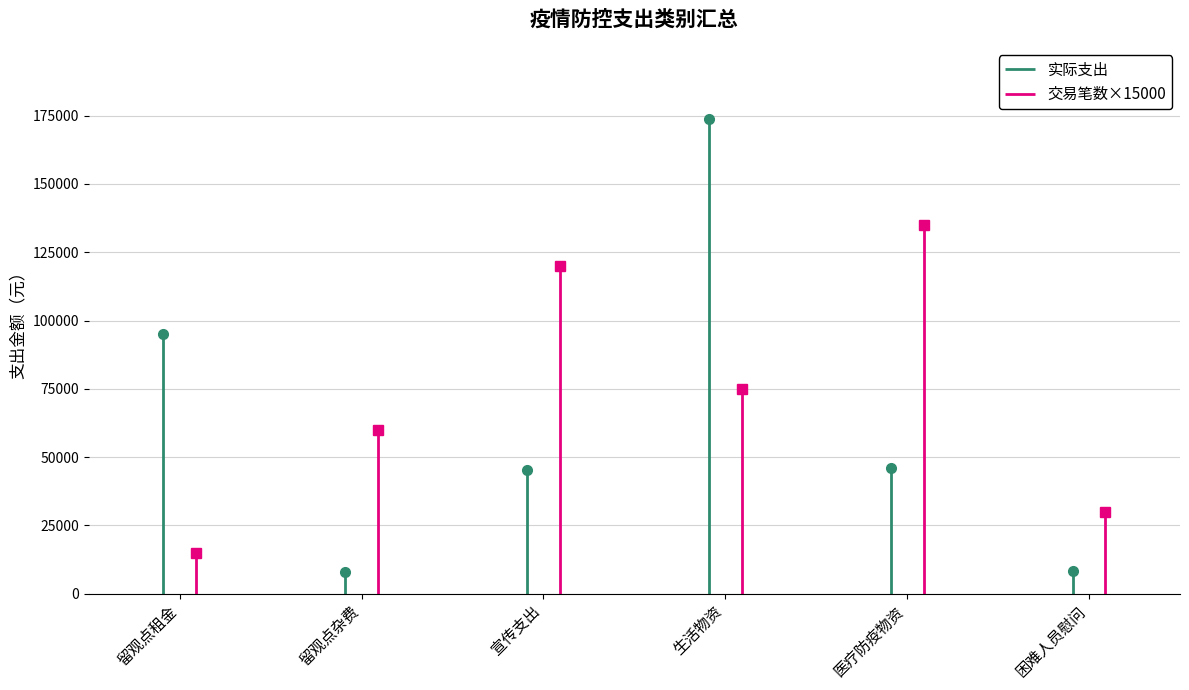

Which series has the widest spread of values?

实际支出